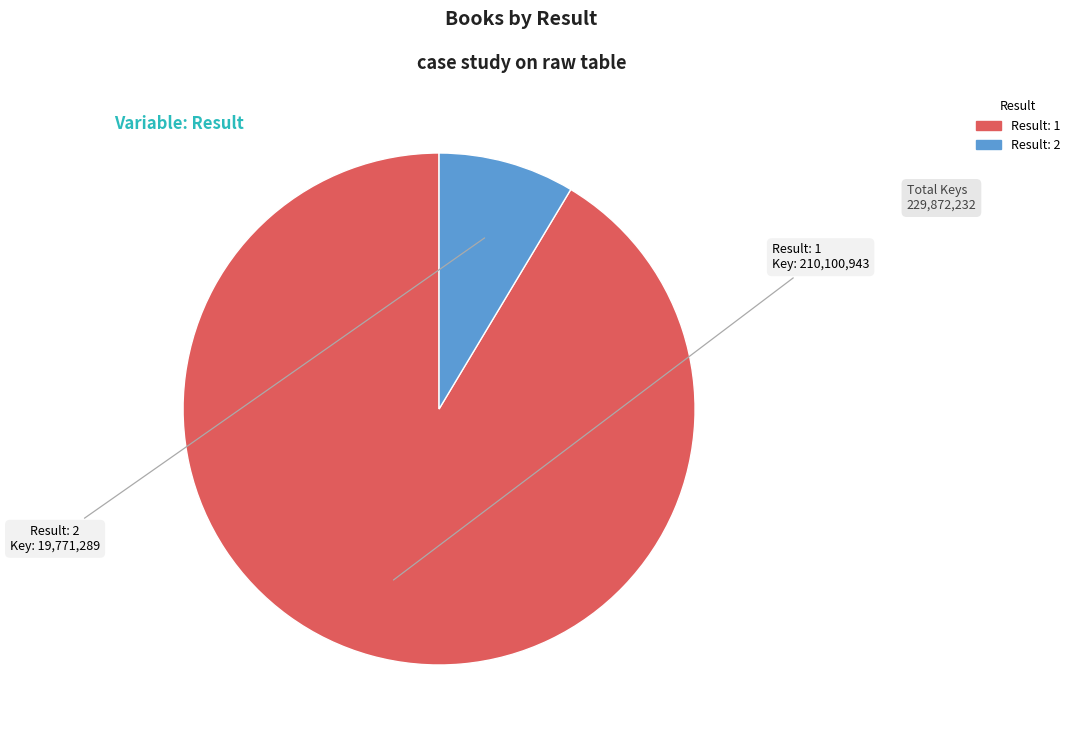

Which slice is the smallest?

Result: 2